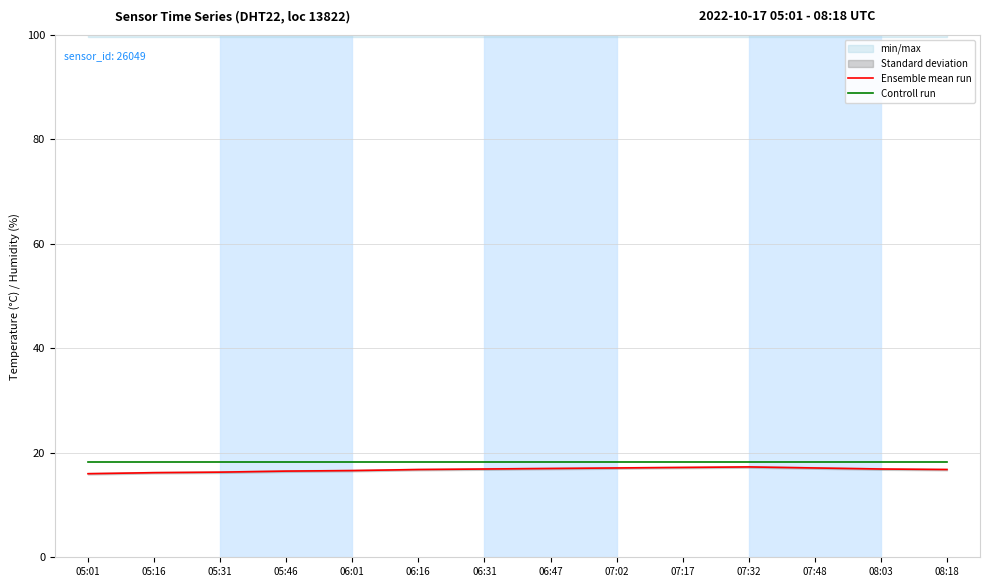

True or false: Ensemble mean run and Controll run intersect in this chart.

False